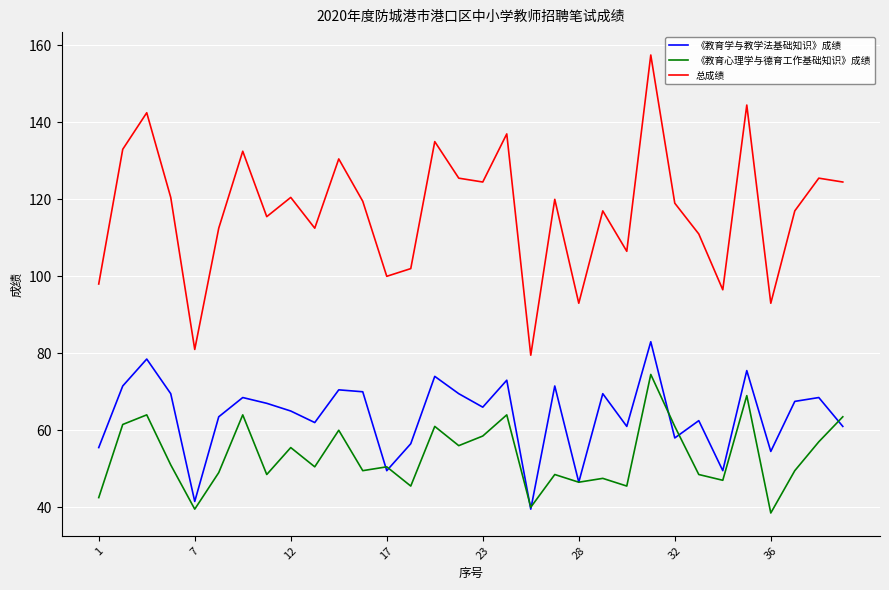

Does the chart display data point markers on the line(s)?

No